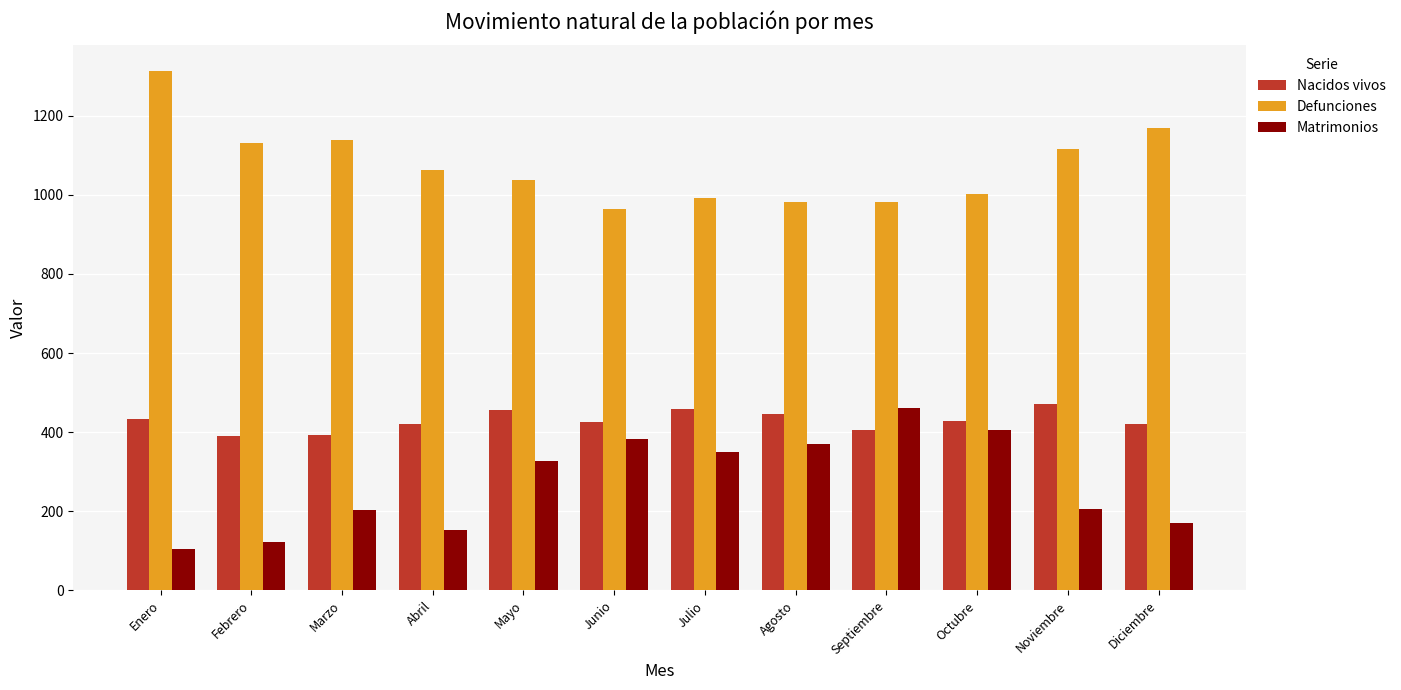

At which category does the chart reach its minimum across all series?

Enero